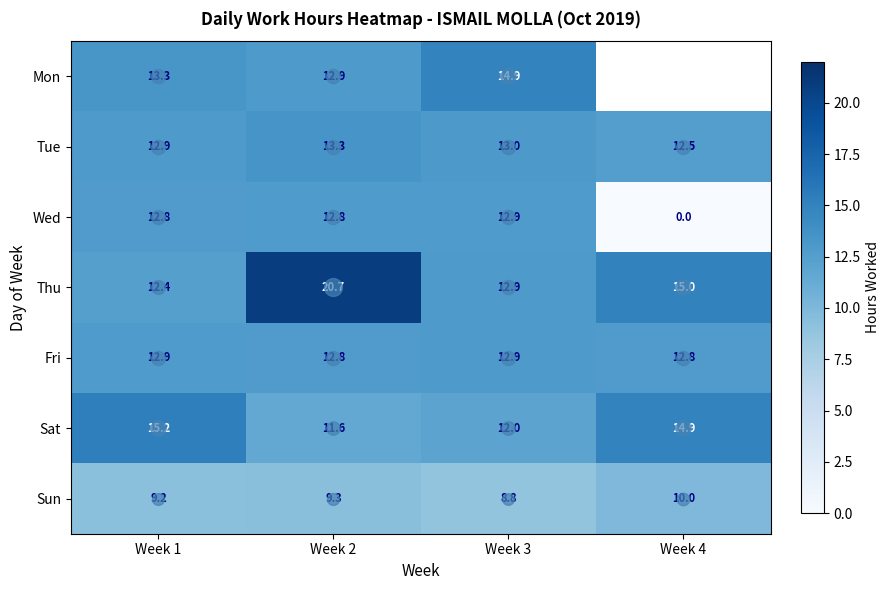

Which label corresponds to the smallest value in the chart?

Week 4